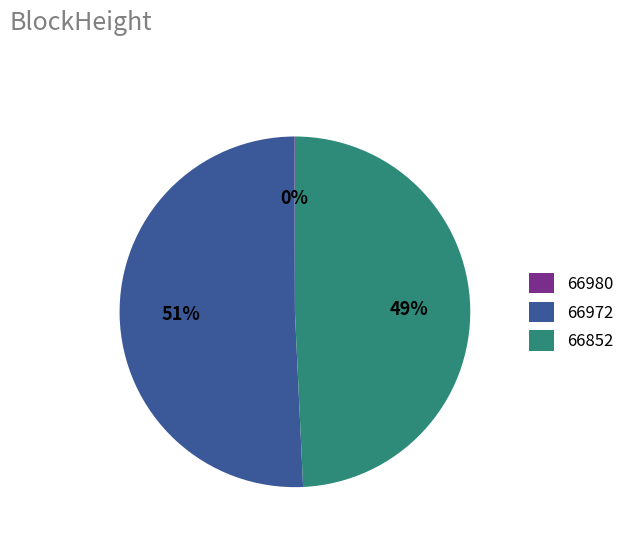

Which category has the biggest portion of the pie?

66972